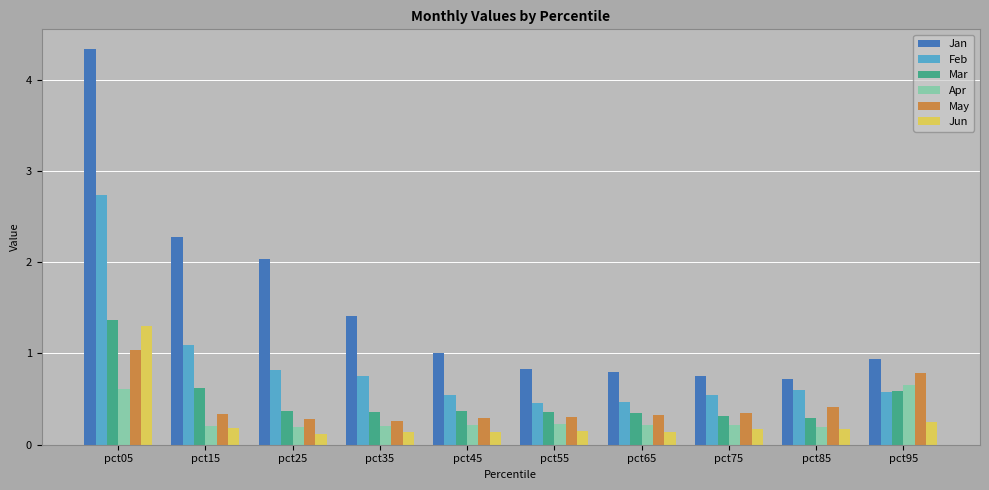

Which series has the largest total across all categories?

Jan